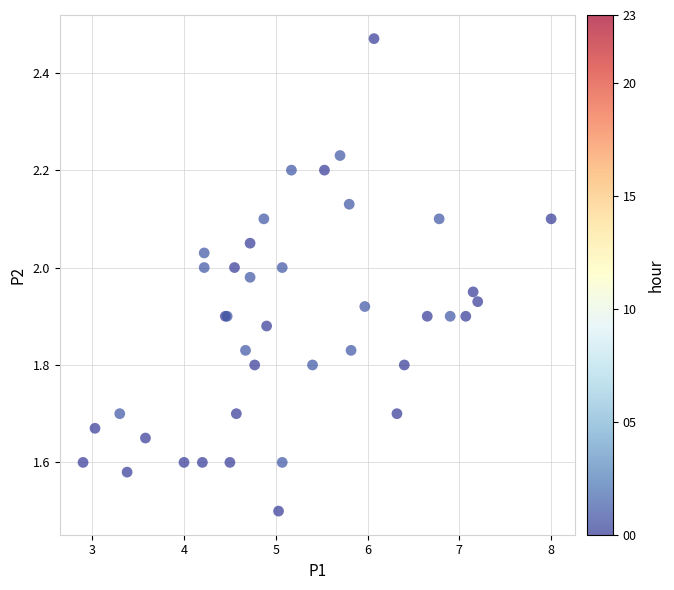

What Y value in the scatter plot is closest to 1?

1.5